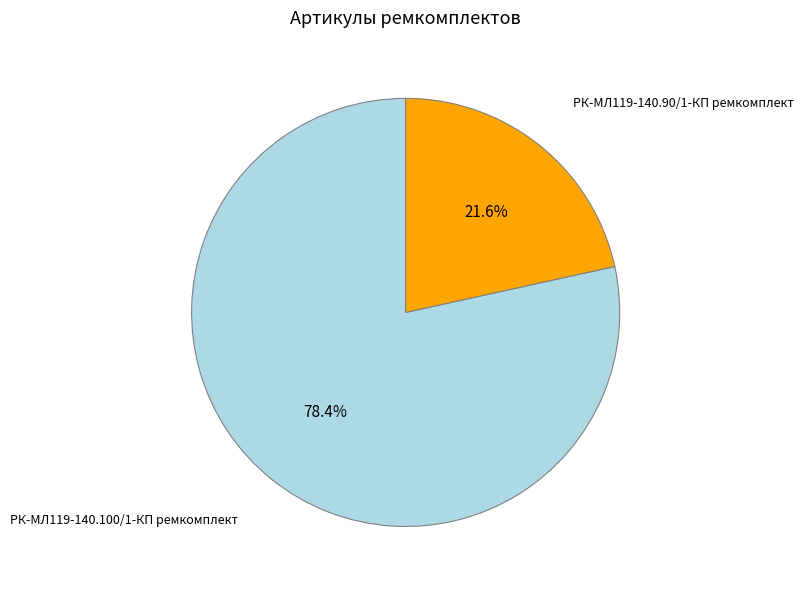

Between РК-МЛ119-140.90/1-КП ремкомплект and РК-МЛ119-140.100/1-КП ремкомплект, which is larger?

РК-МЛ119-140.100/1-КП ремкомплект